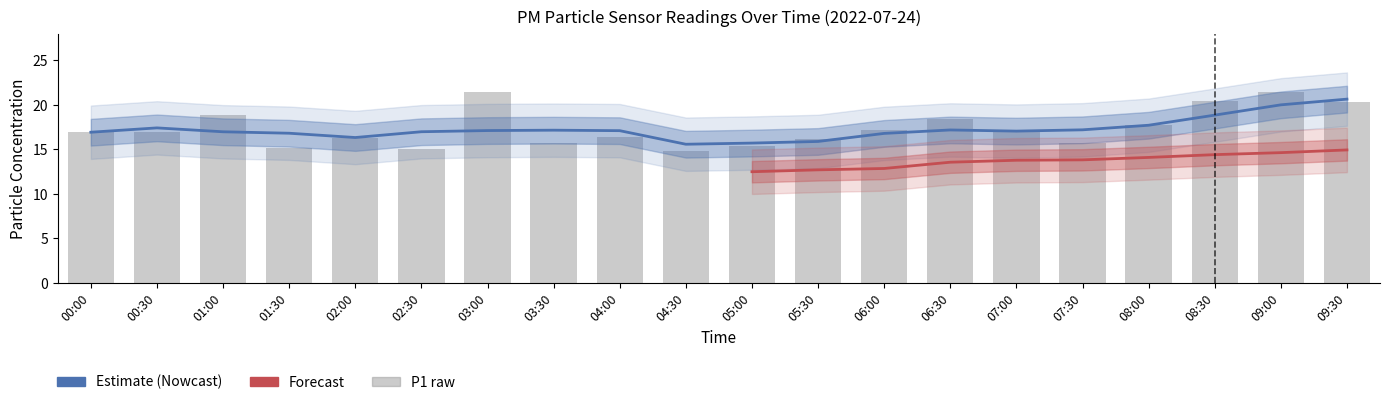

What is the change in value from 01:00 to 05:00?

-3.5